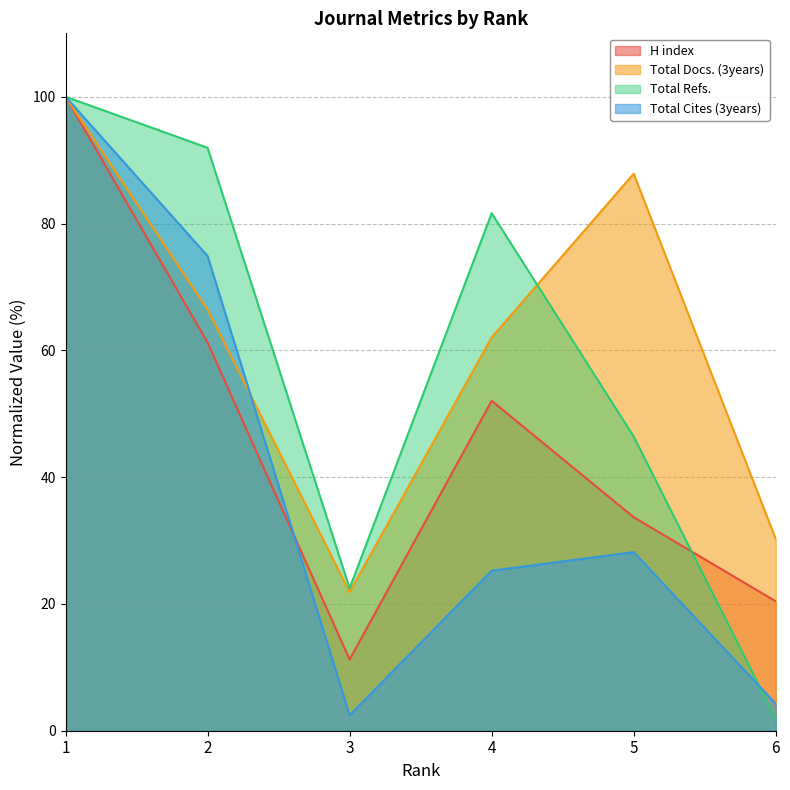

What is the spread (max minus min) of values at 5?

59.7